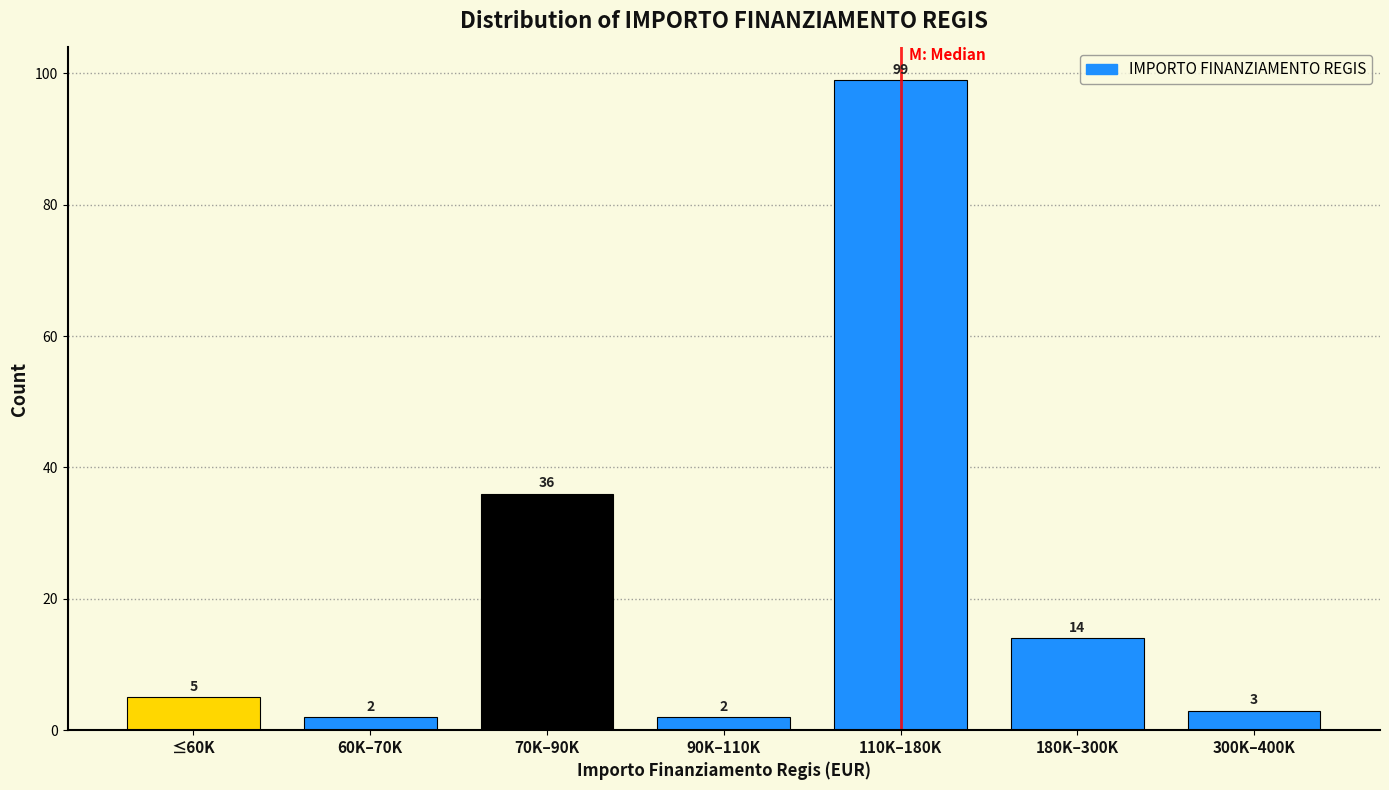

Reading left to right, extract all data points from this chart.

≤60K=5	60K–70K=2	70K–90K=36	90K–110K=2	110K–180K=99	180K–300K=14	300K–400K=3